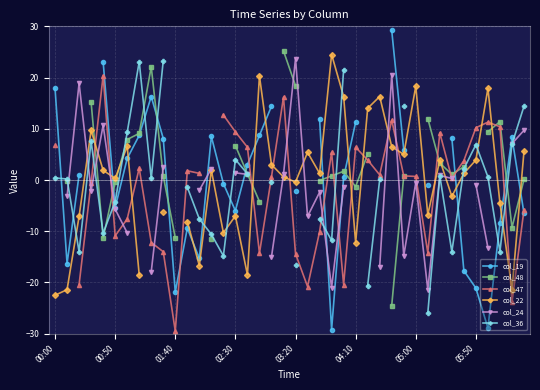

Count the number of data series in this chart.

6